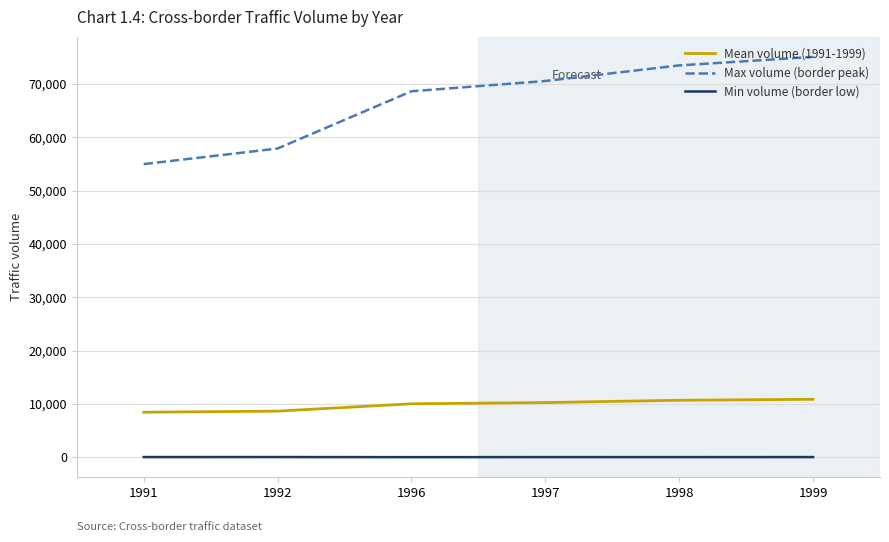

List the series in order of their peak value, lowest first.

Min volume (border low), Mean volume (1991-1999), Max volume (border peak)